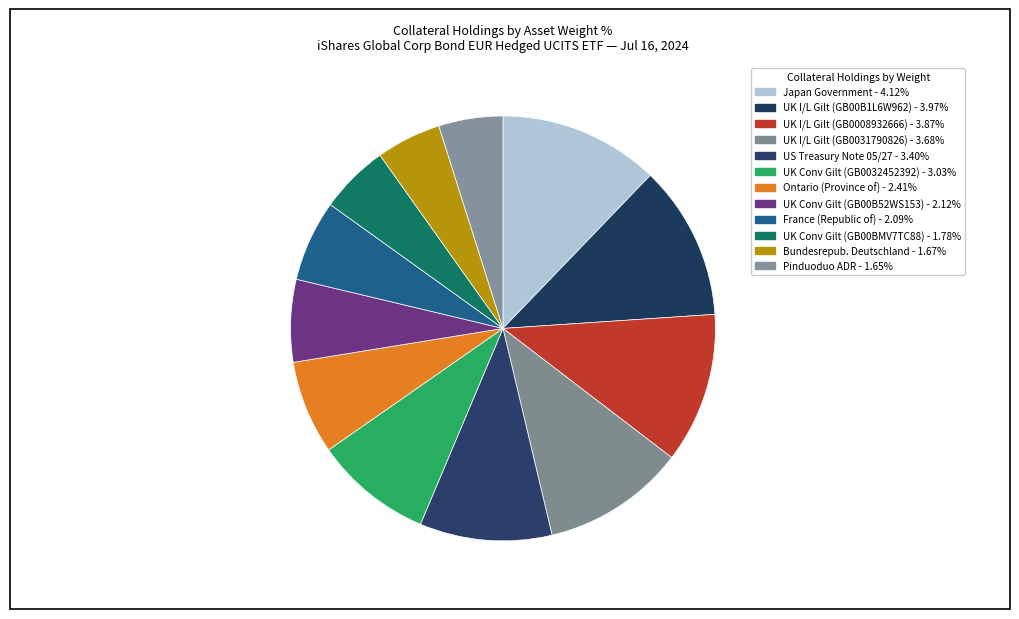

What percentage is NOT represented by Pinduoduo ADR?

95.1%